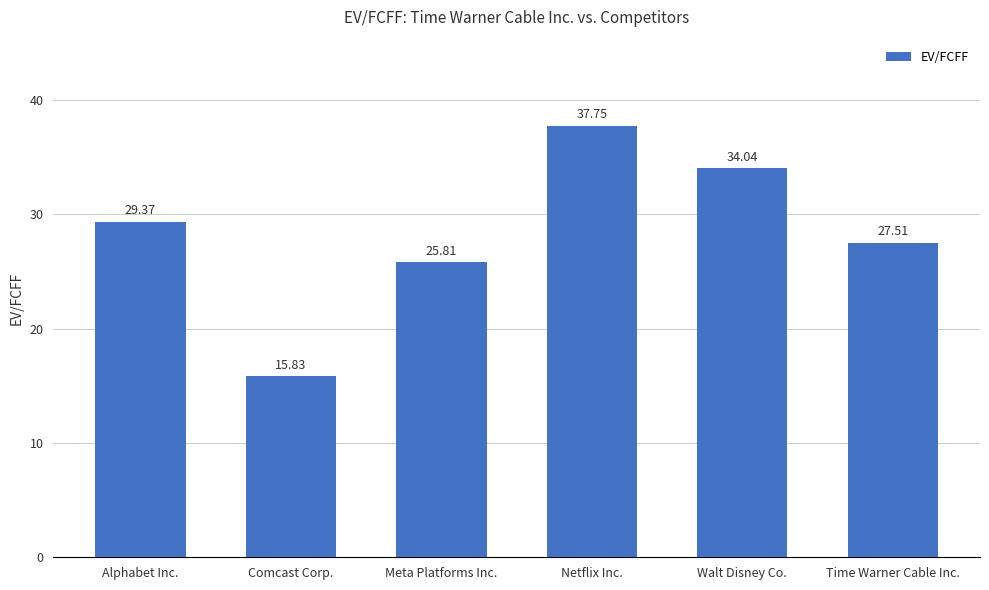

Rank the categories by value from lowest to highest.

Comcast Corp., Meta Platforms Inc., Time Warner Cable Inc., Alphabet Inc., Walt Disney Co., Netflix Inc.